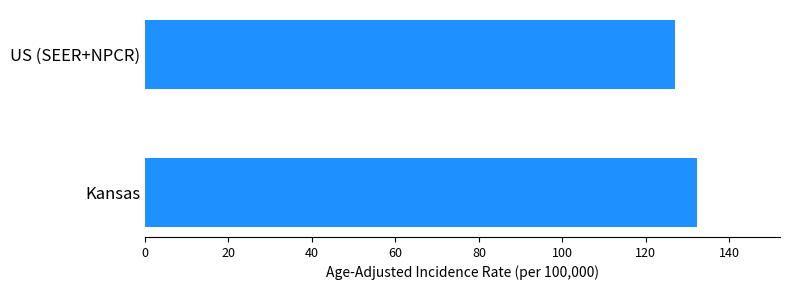

Is it true that the value at US (SEER+NPCR) is 36.1?

False